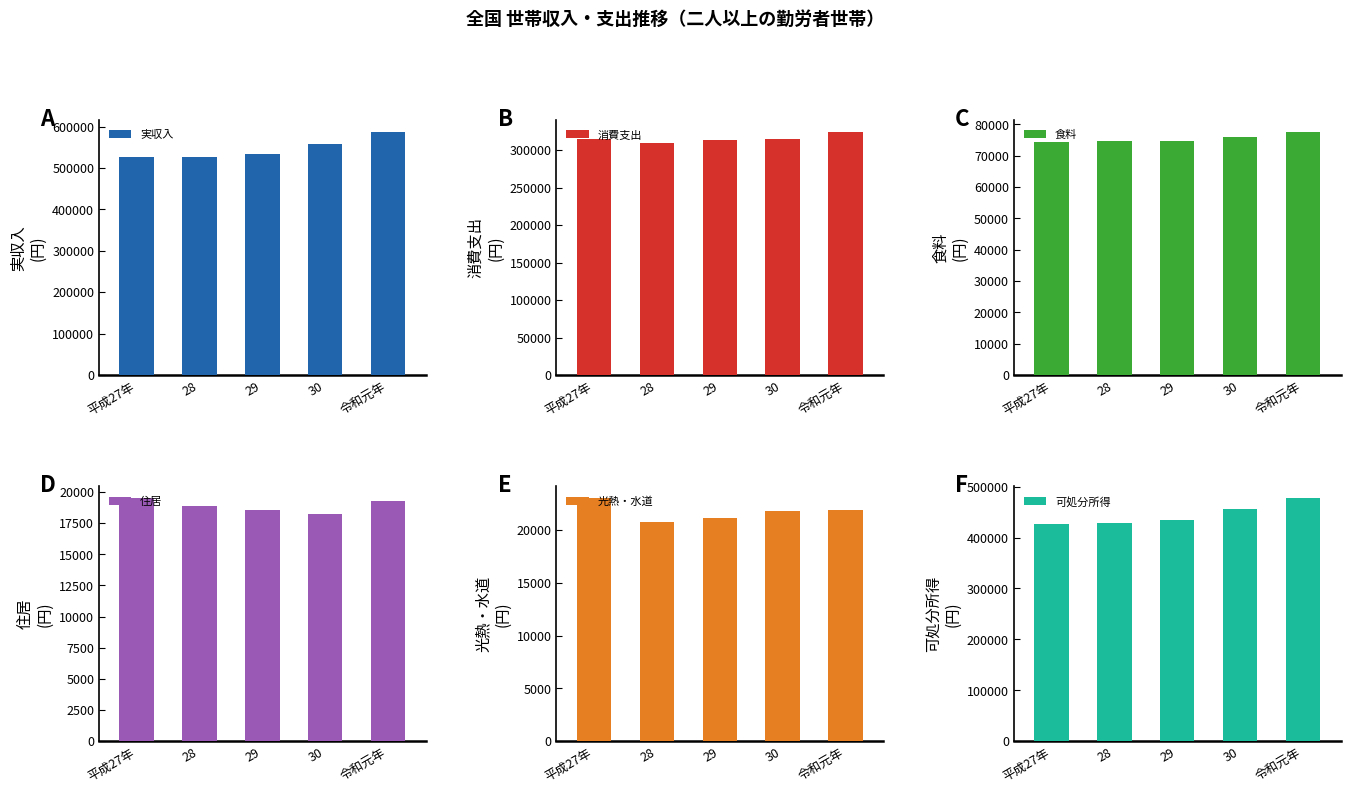

How many bars are there in each group?

6